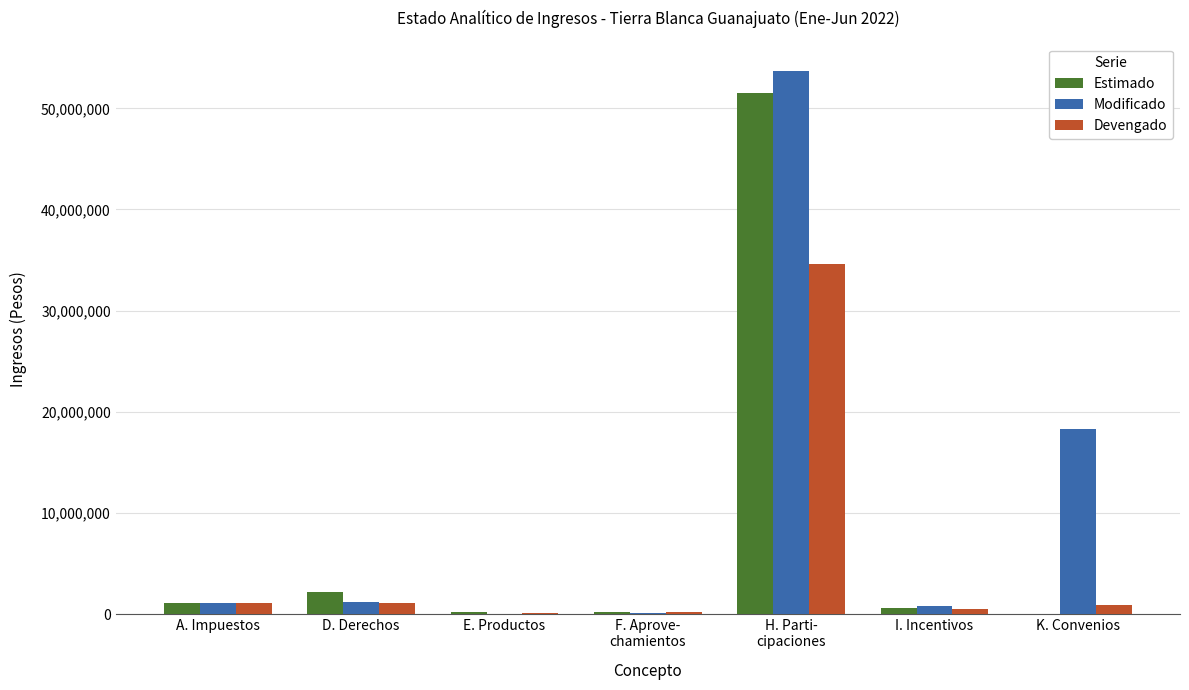

What are all the series names shown in the legend?

Estimado, Modificado, Devengado